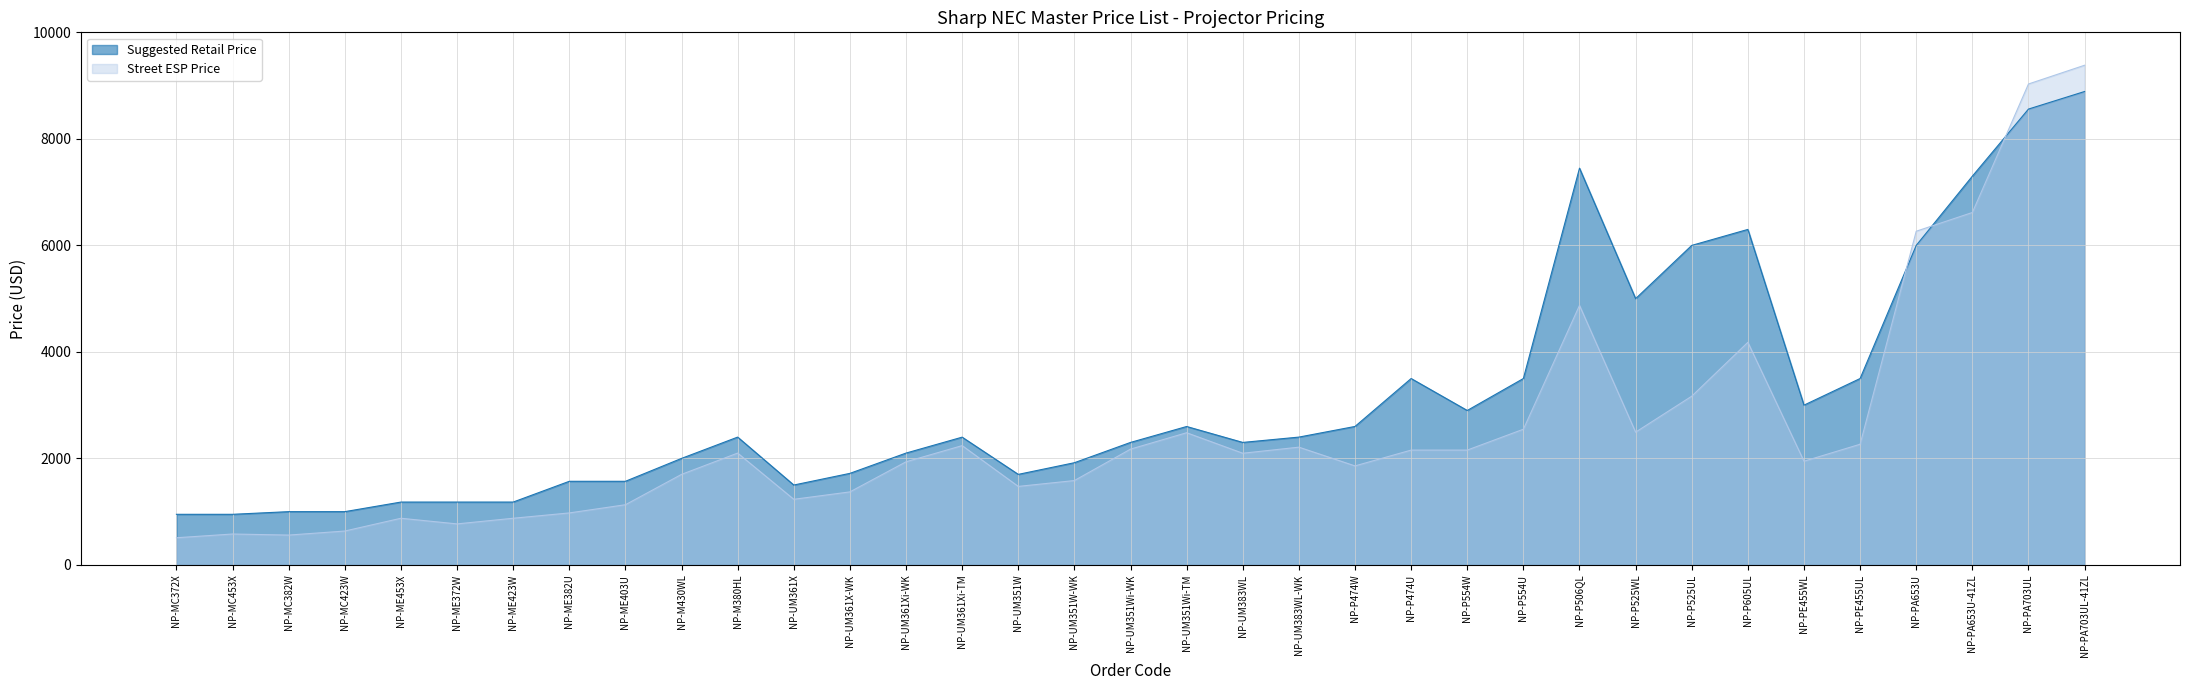

At NP-UM361X, list the series in order from smallest to largest.

Street ESP Price, Suggested Retail Price